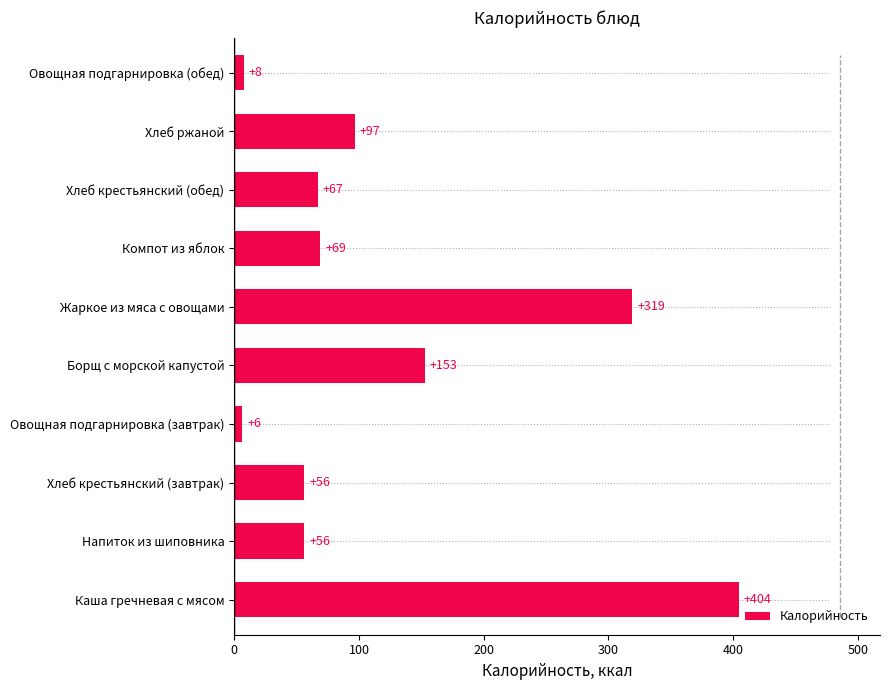

What is the change in value from Хлеб крестьянский (завтрак) to Компот из яблок?

+13.0